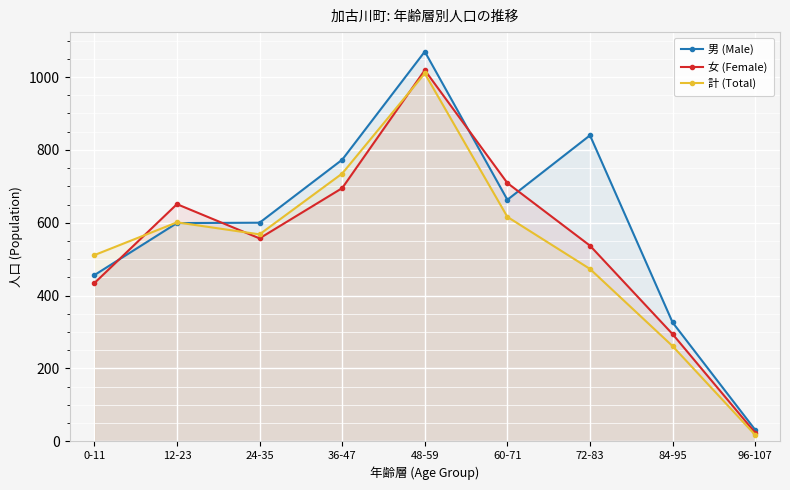

What is the highest value of the 女 (Female) series?

1019